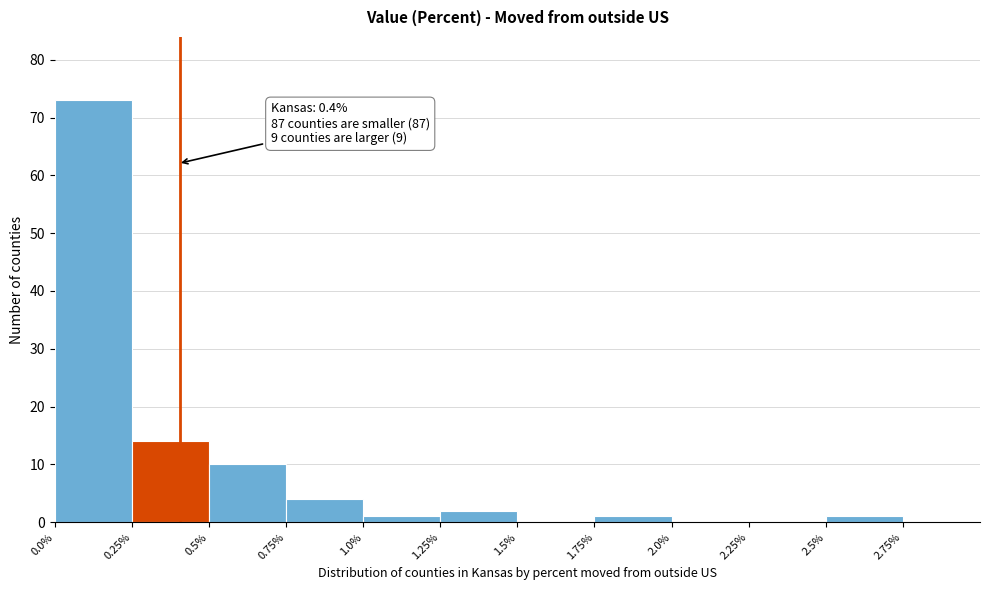

Over which range of the x-axis is the bar tallest?

0.00 to 0.25